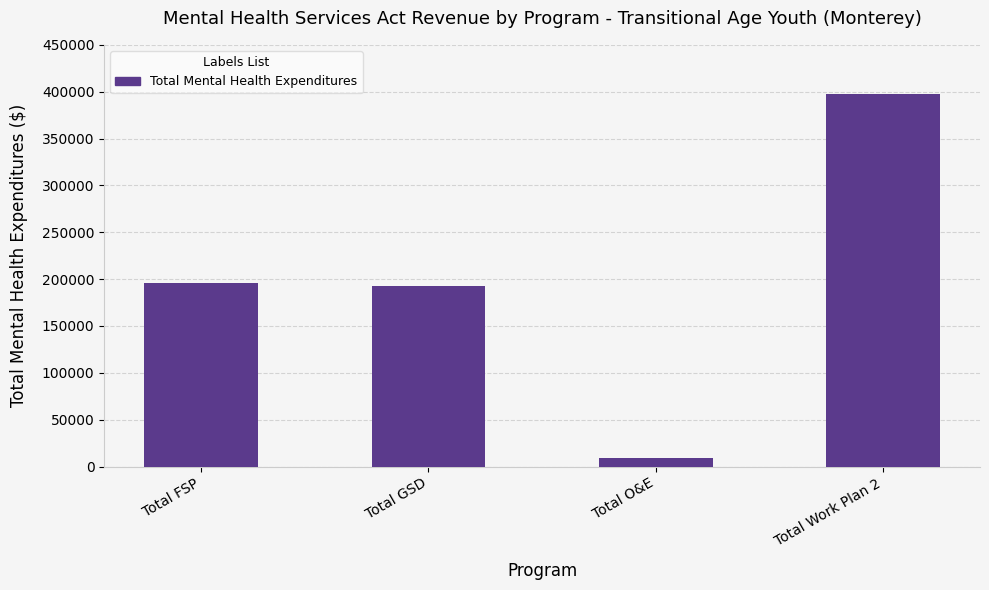

What is the sum of all values?

795473.7